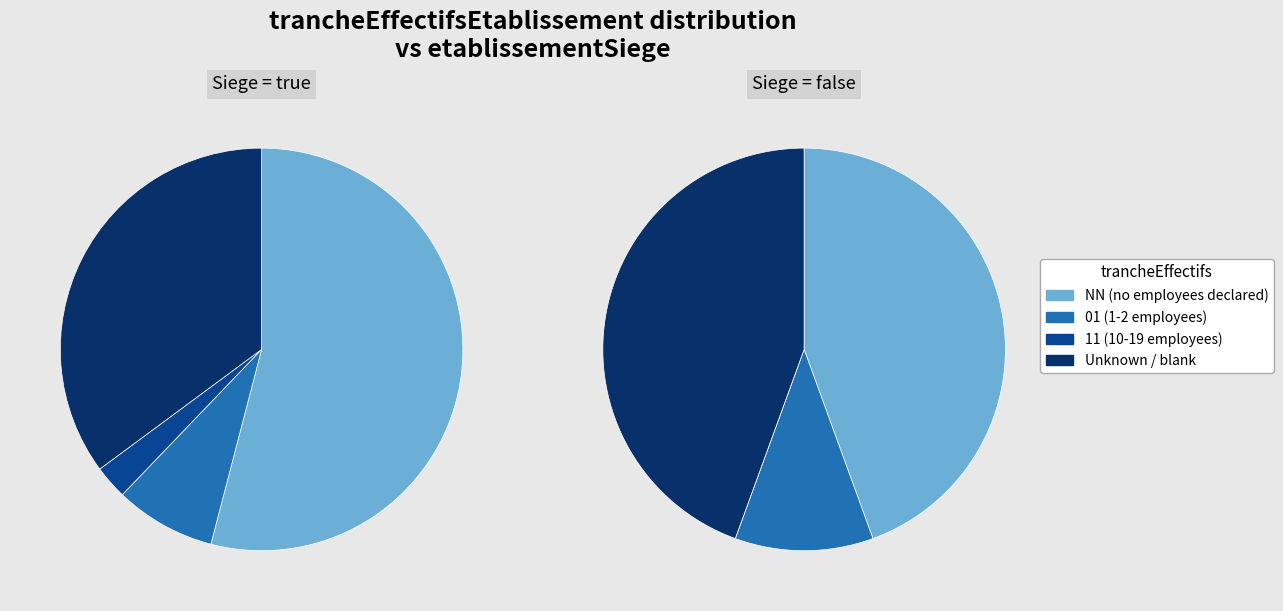

True or false:  accounts for 24% of the total.

False